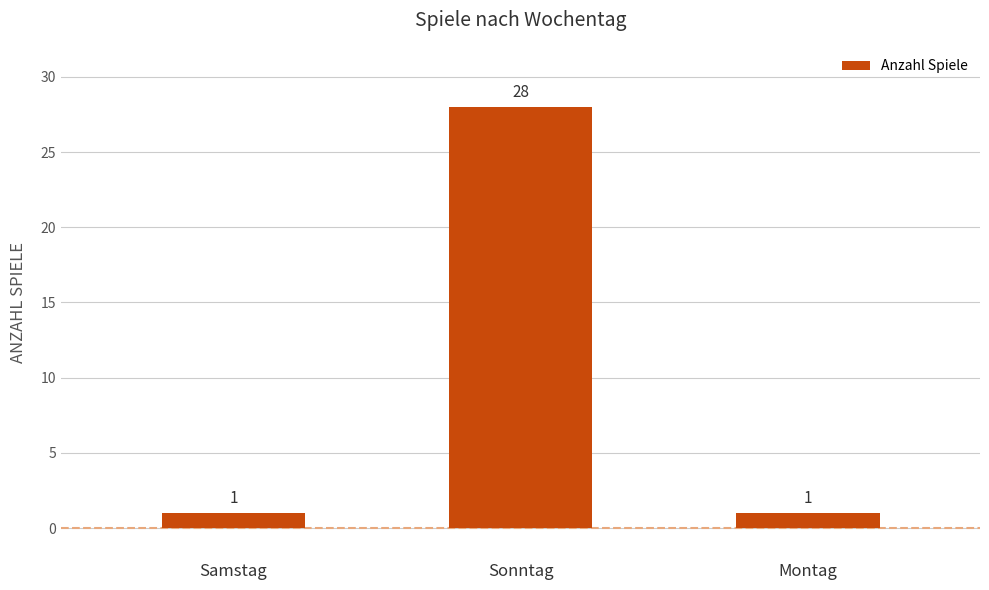

Count the number of values greater than 1.

1